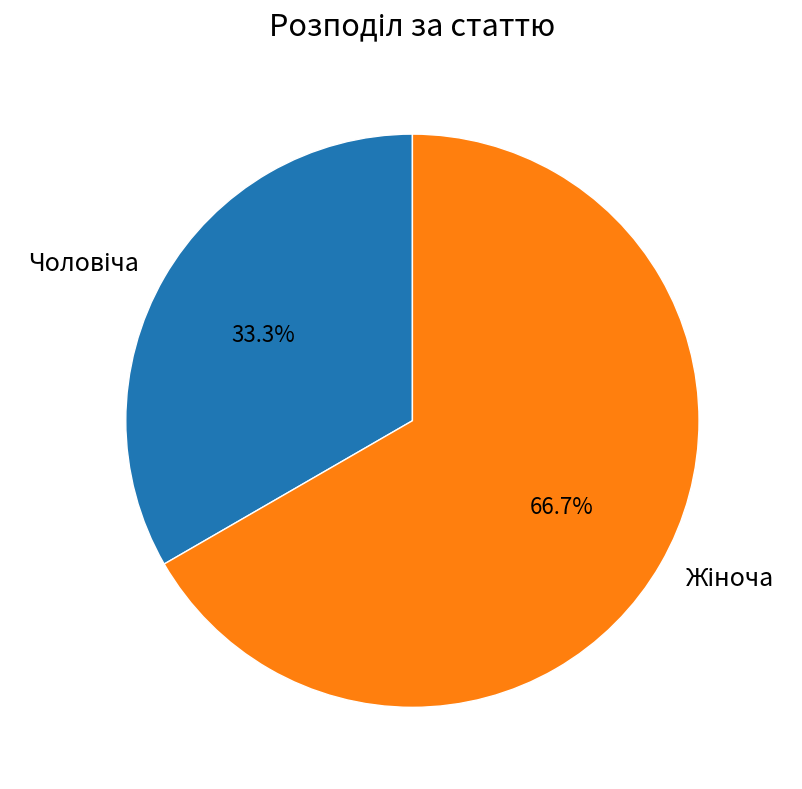

Is there a majority slice in this chart?

Yes